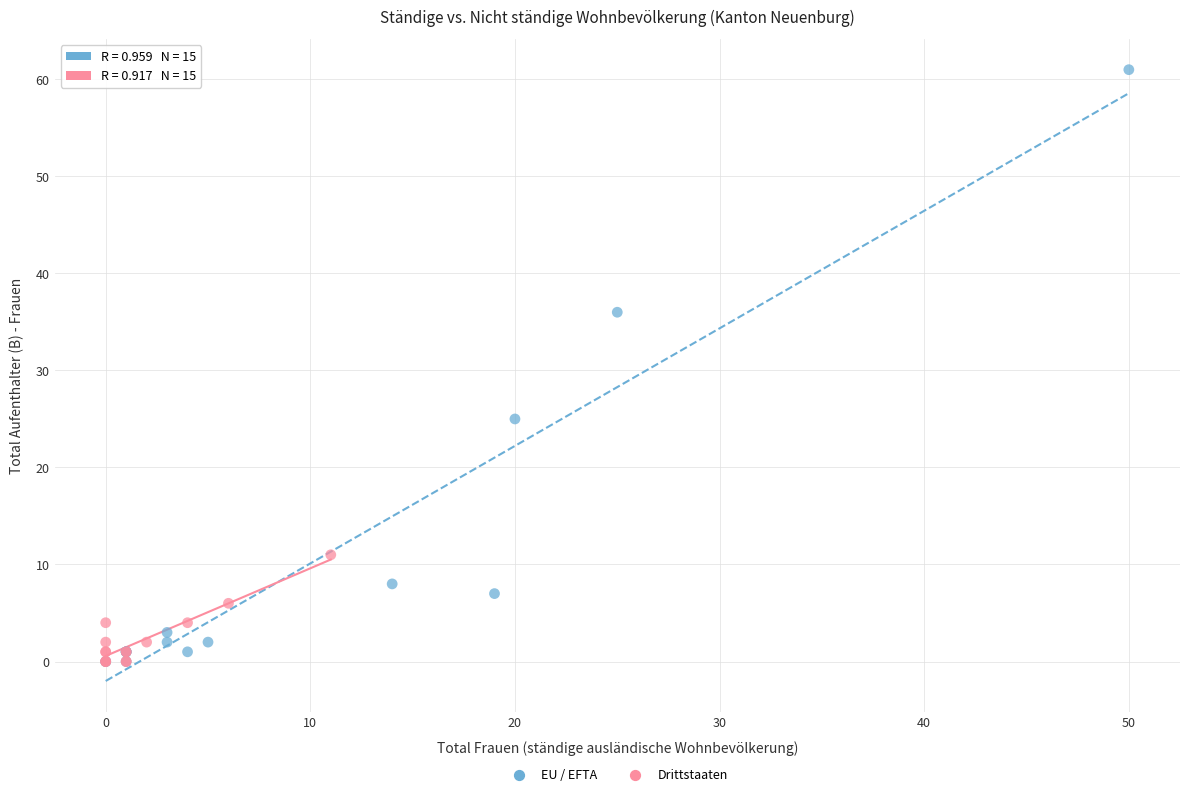

Which series reaches the maximum Y coordinate?

EU / EFTA